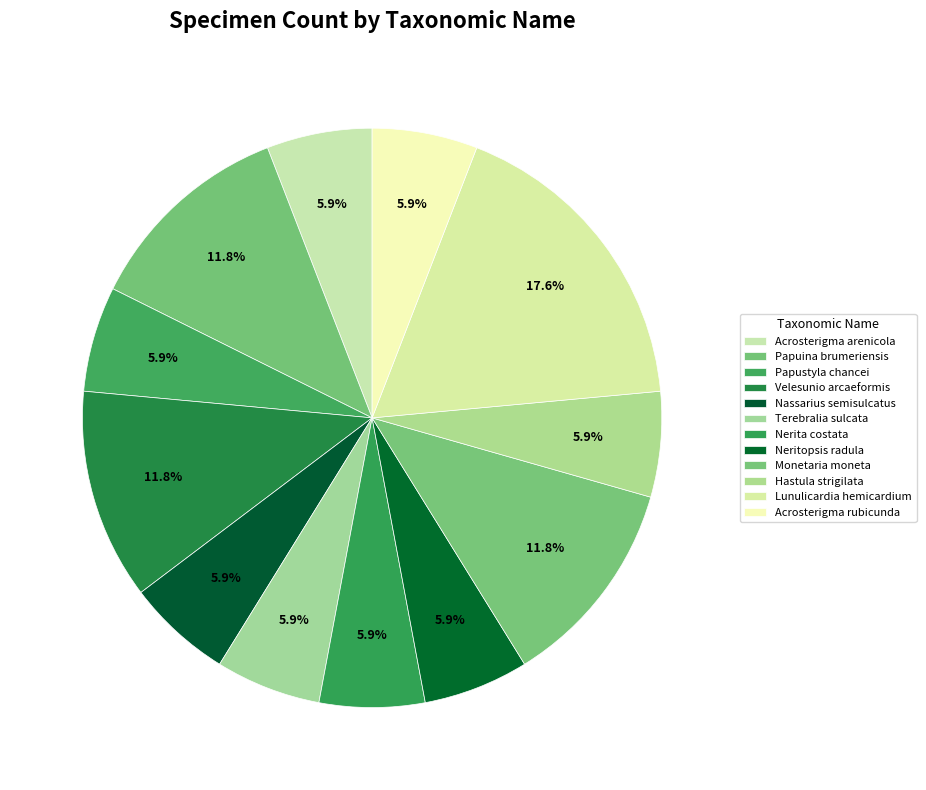

Approximately how many times larger is the value at Acrosterigma arenicola compared to Papuina brumeriensis?

0.5